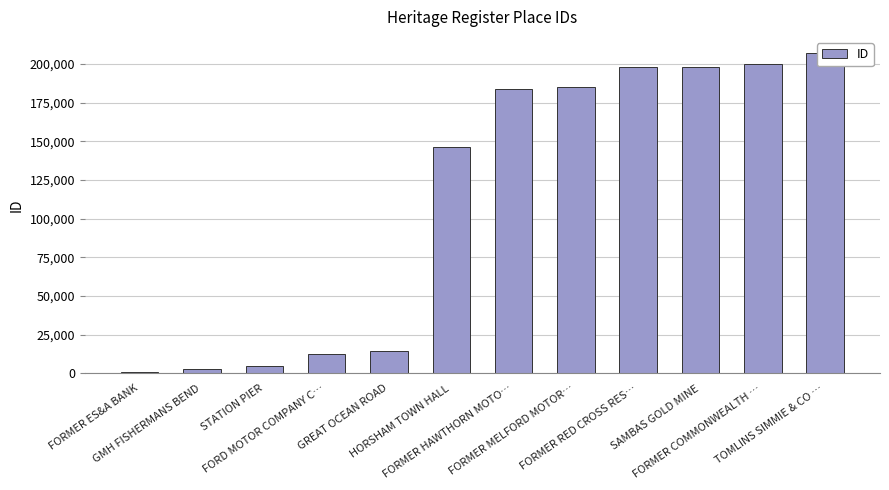

Does the chart contain stacked bars?

No